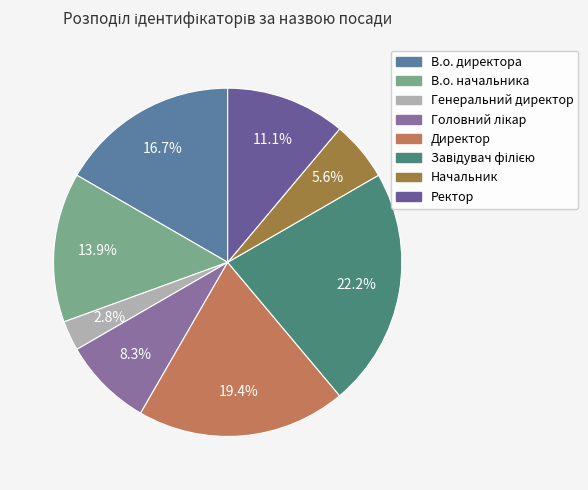

How many slices are in this pie chart?

8